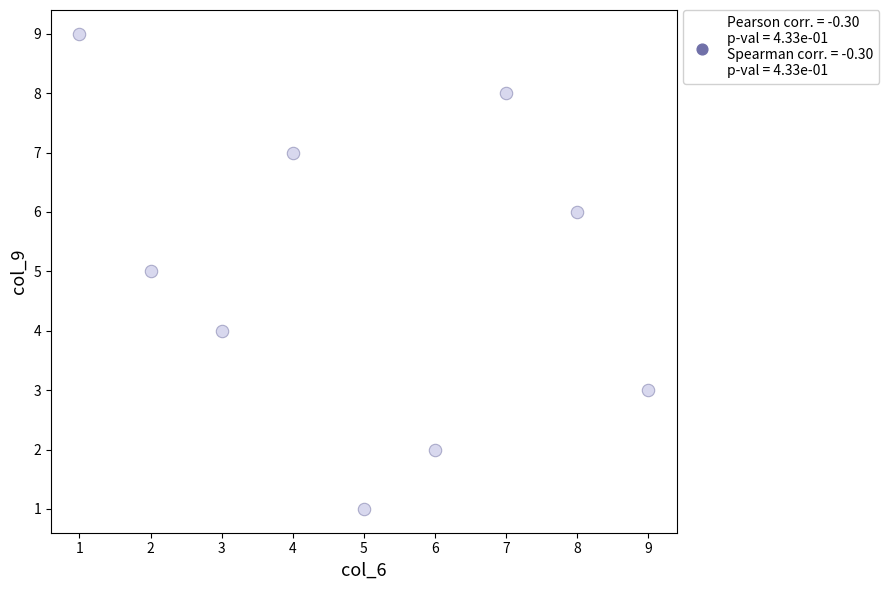

What is the range of Y values (max minus min)?

8